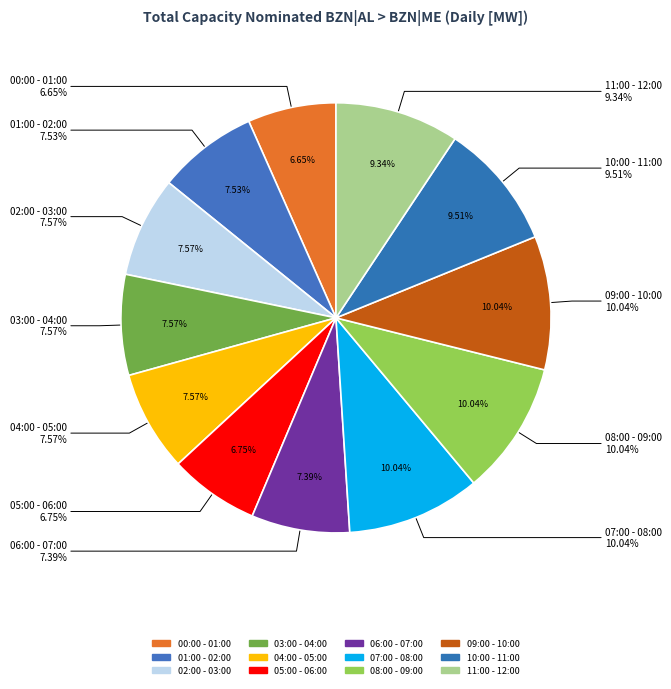

To the nearest percent, what percentage of the pie is 03:00 - 04:00?

8%